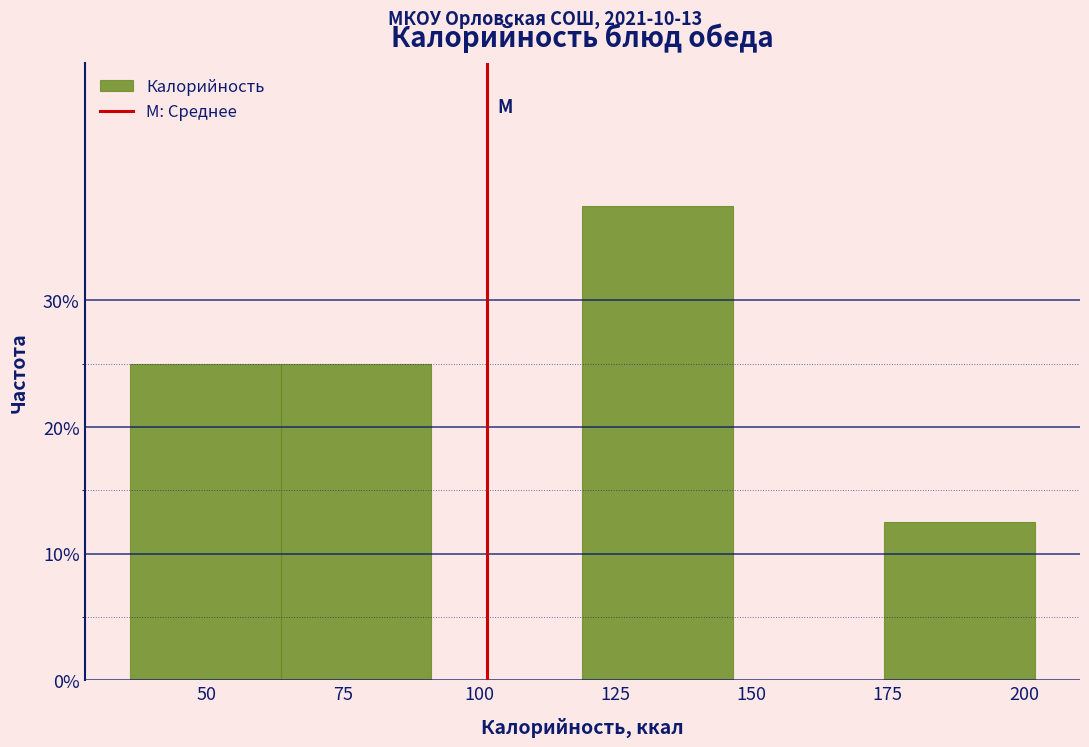

Reading left to right, transcribe this chart: for each bar, give the range it covers on the x-axis and its height. Neither the bar edges nor the heights are printed on the chart, so give them approximately, as read against the axes.

35 to 65: 25
65 to 90: 25
90 to 120: 0
120 to 145: 38
145 to 175: 0
175 to 200: 13